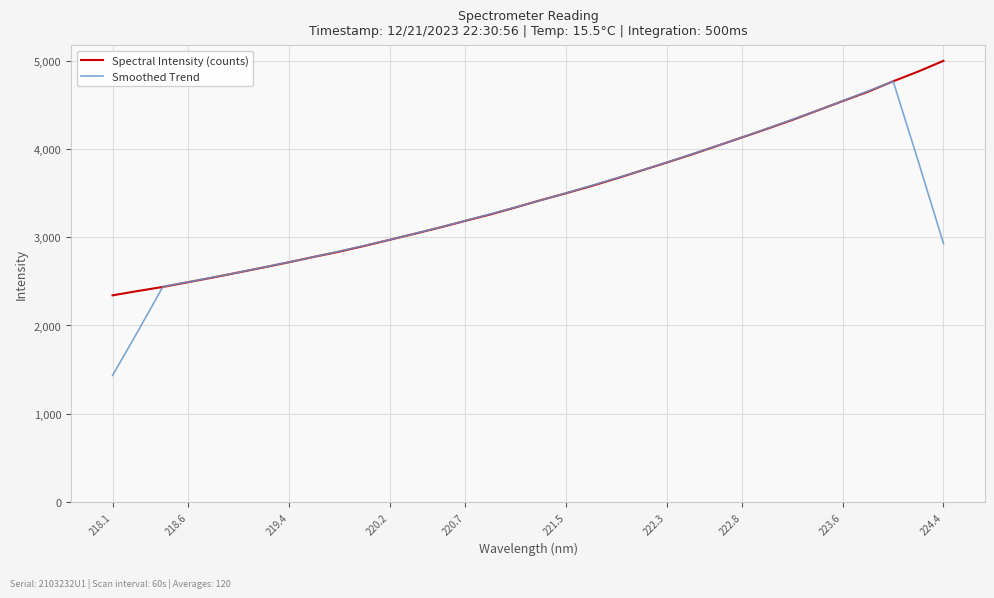

What is the average value of the Smoothed Trend series?

3350.7